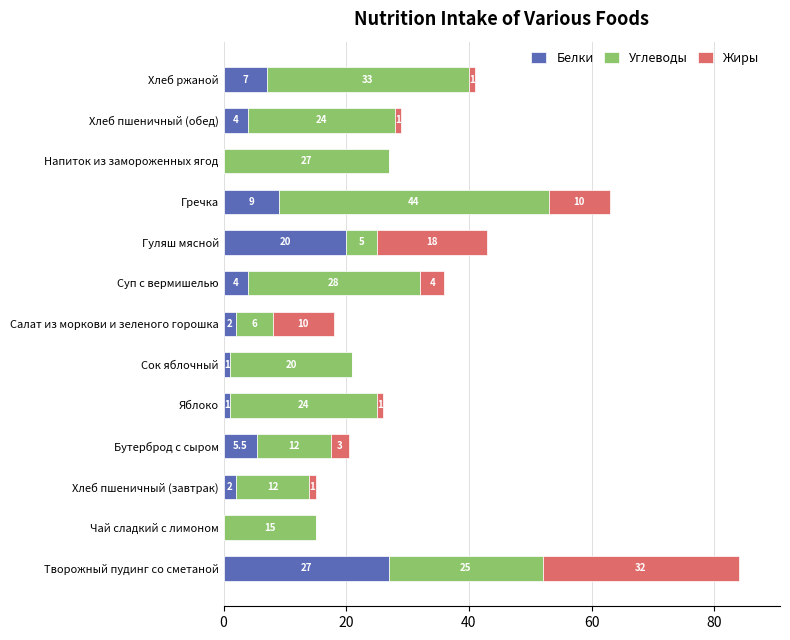

Where is Белки nearest to the value 13?

Гречка